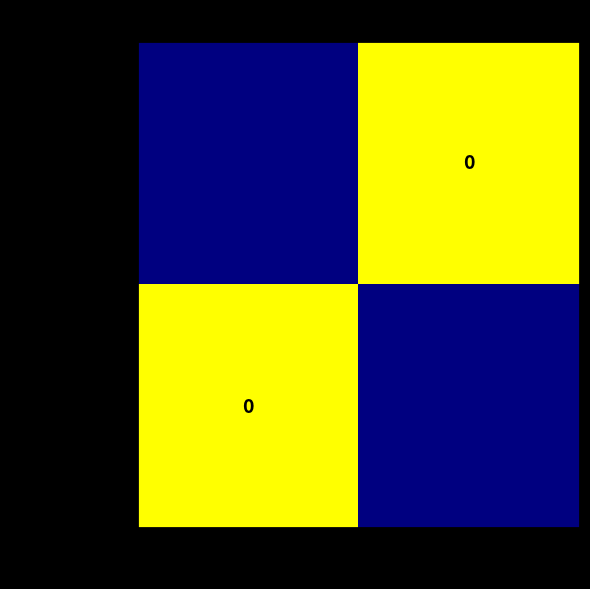

Is it true that Painted Lady equals 2 at Vanessa cardui?

False